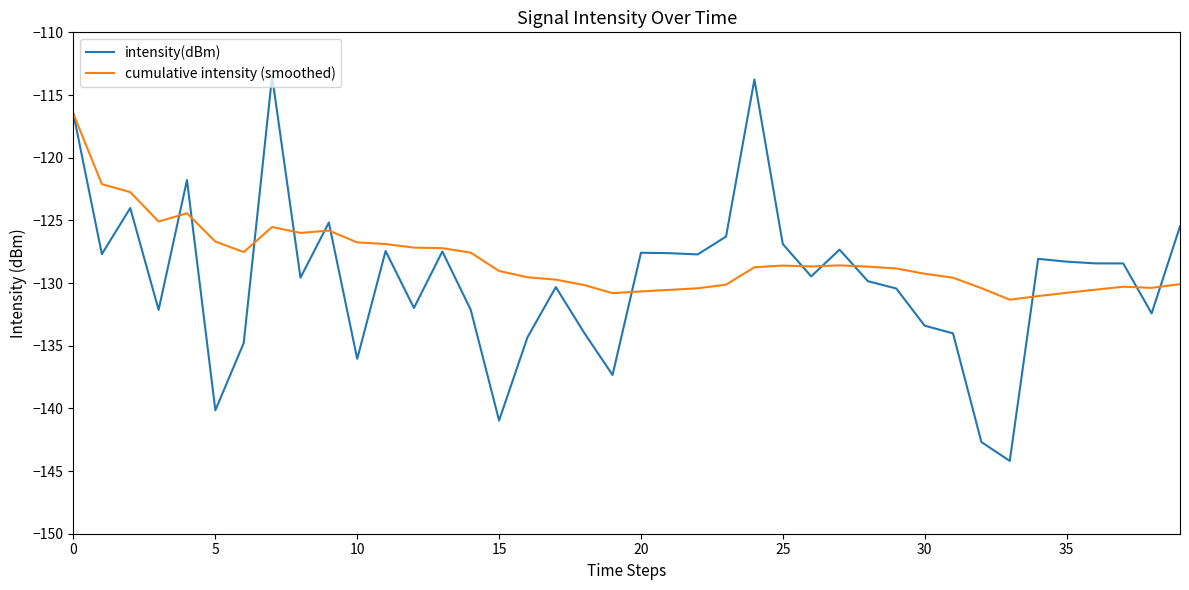

Which series has the largest total across all categories?

cumulative intensity (smoothed)